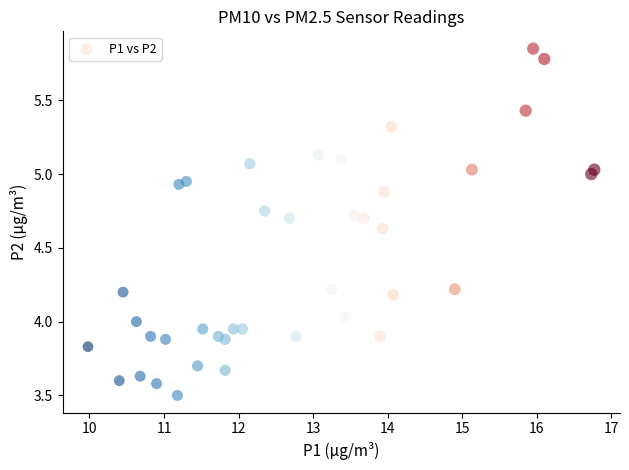

What is the range of X values (max minus min)?

6.8